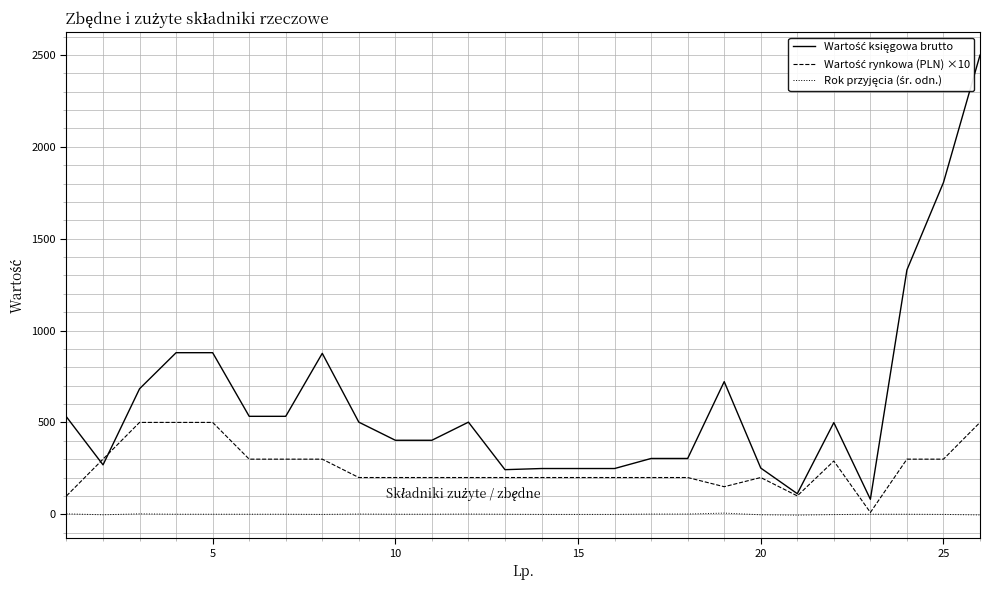

What is the greatest value displayed?

2499.0